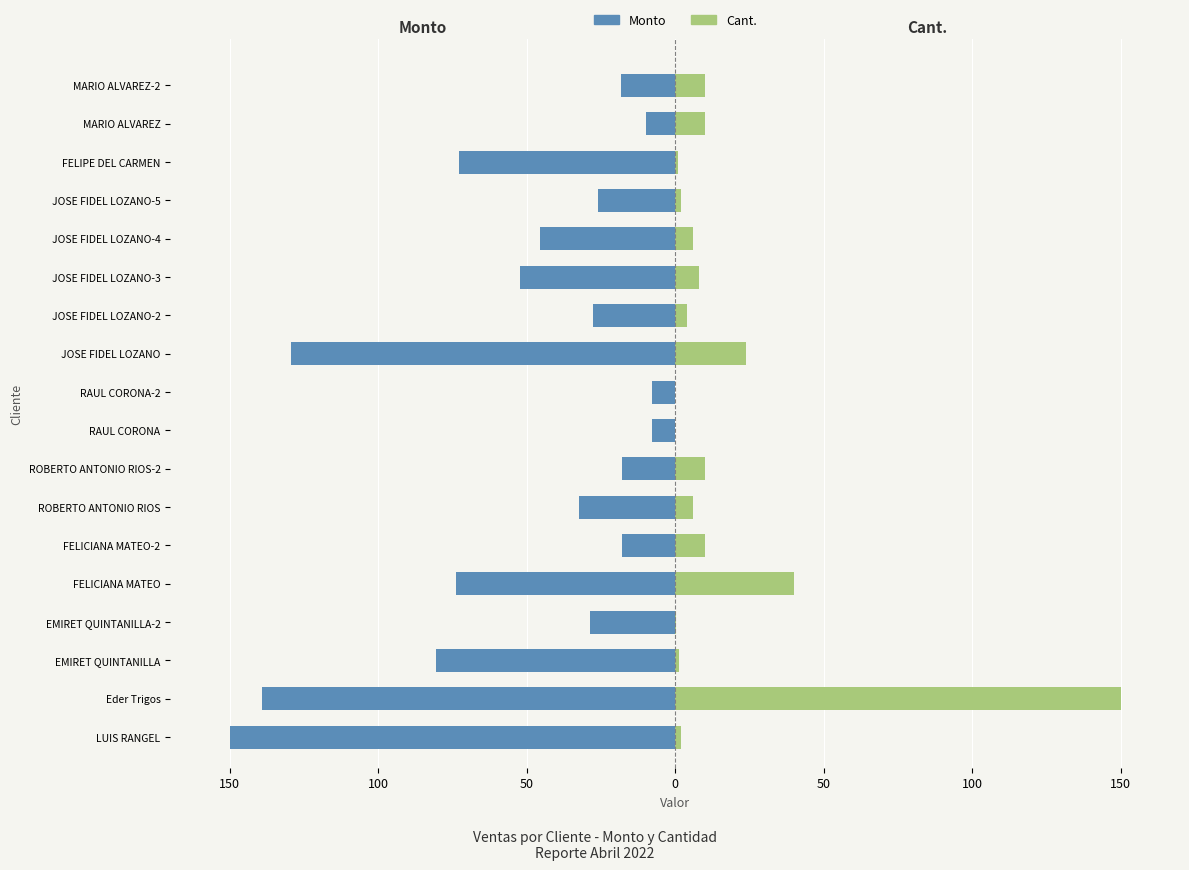

Is the value of Cant. at FELIPE DEL CARMEN greater than the value of Monto at MARIO ALVAREZ-2?

Yes